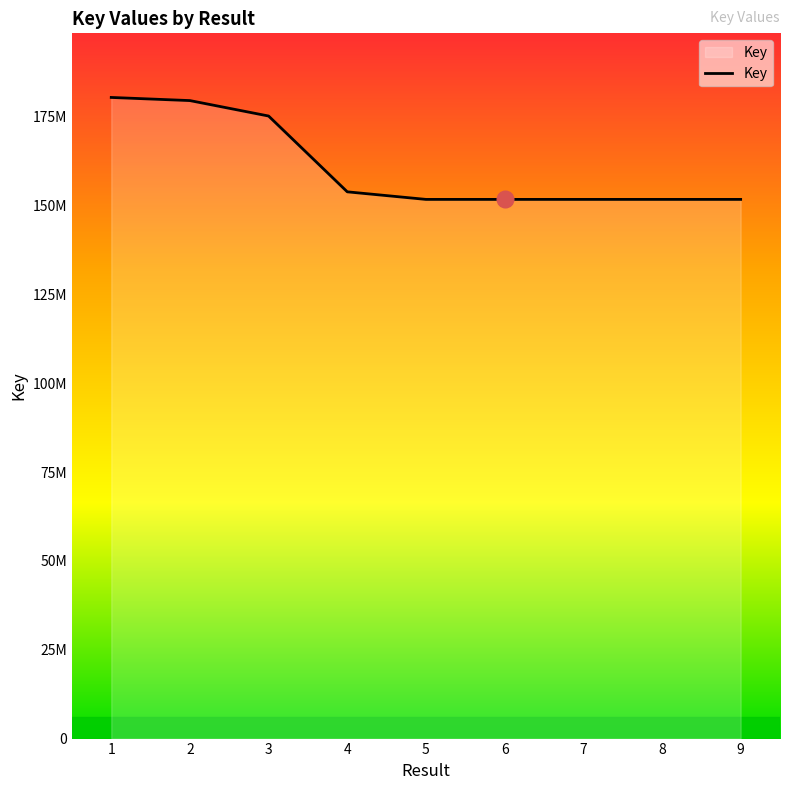

Does the chart have visible grid lines?

No